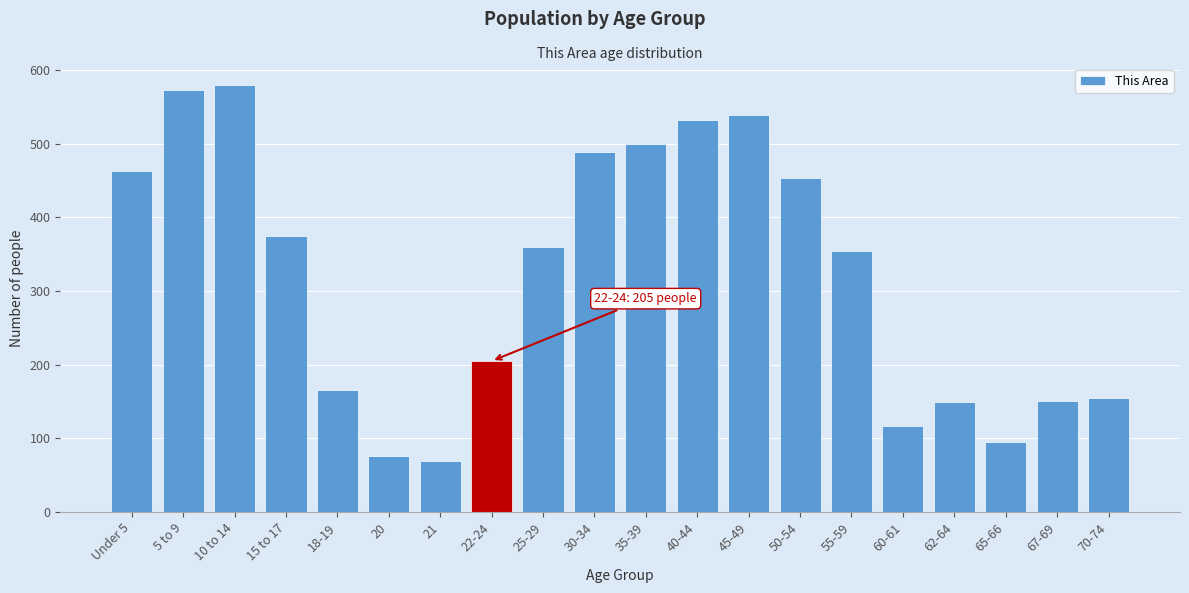

What is the ratio of the value at 25-29 to the value at 10 to 14?

0.6